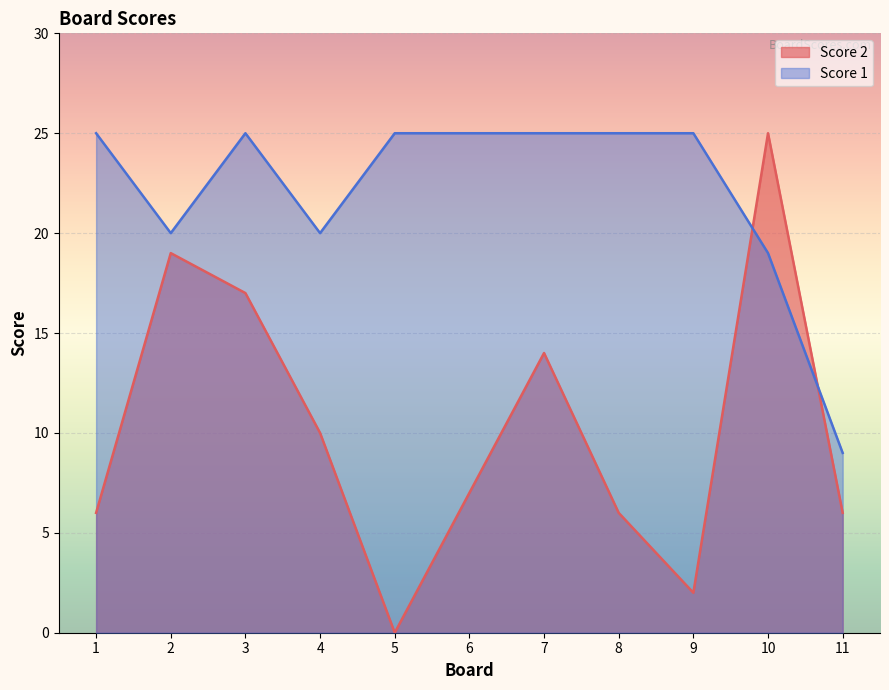

At which category is the sum across all series the highest?

10